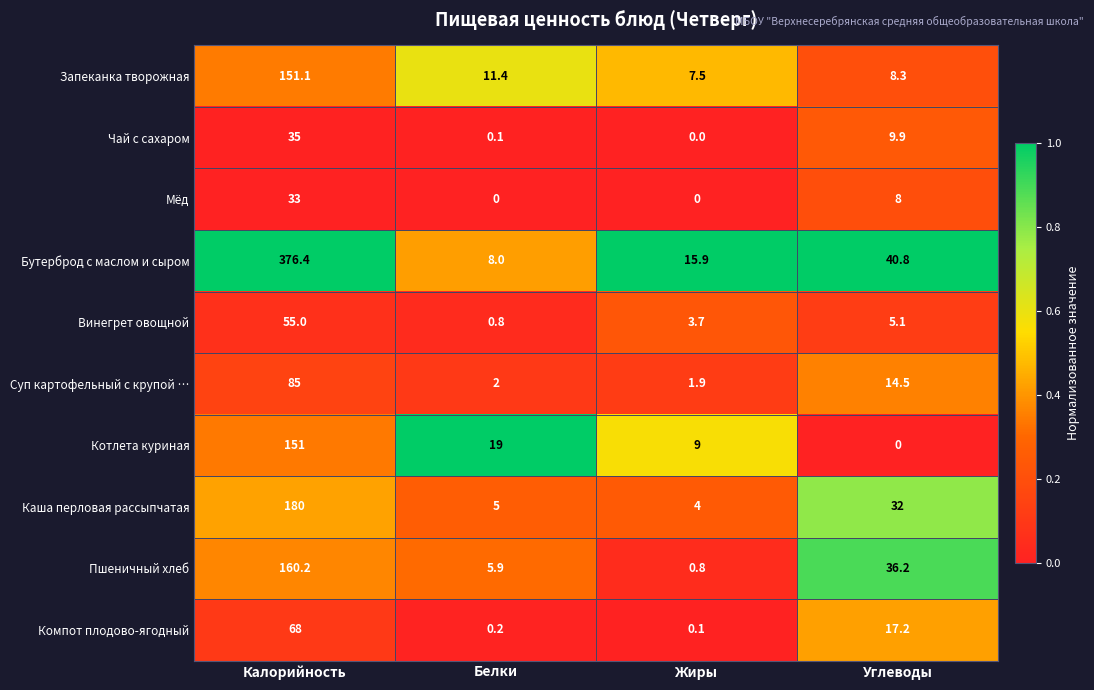

At which label does Суп картофельный с крупой … reach its minimum?

Жиры